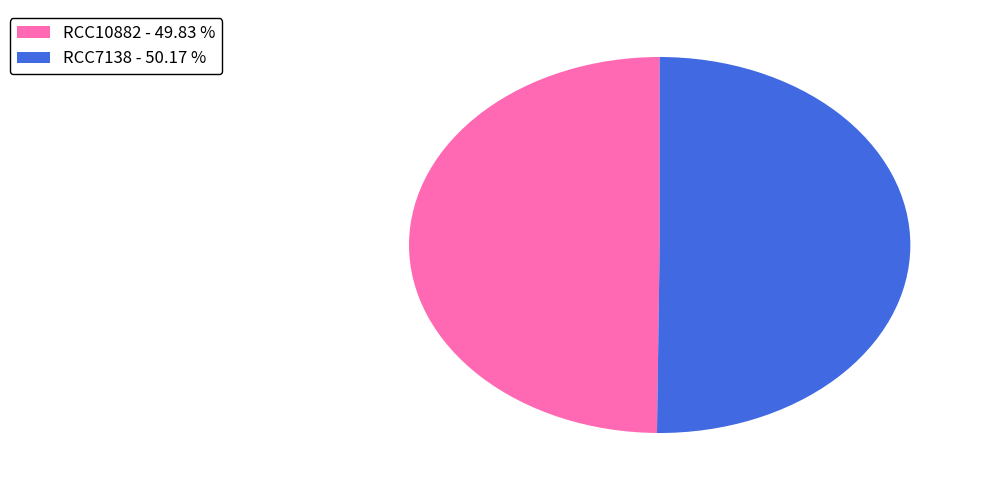

Do RCC10882 - 49.83 % and RCC7138 - 50.17 % together represent more than half of the pie?

Yes